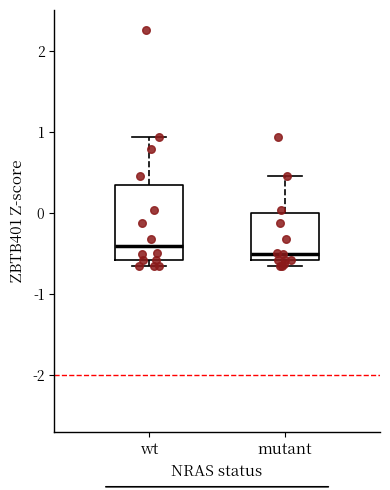

Reading left to right, read every box against the y-axis: the position of its median line, the range the box covers, and the ends of its whiskers. The values are not printed on the chart, so give them approximately, as read against the axis.

wt: median -0.4, box -0.6 to 0.3, whiskers -0.7 to 0.9
mutant: median -0.5, box -0.6 to 0.0, whiskers -0.7 to 0.5